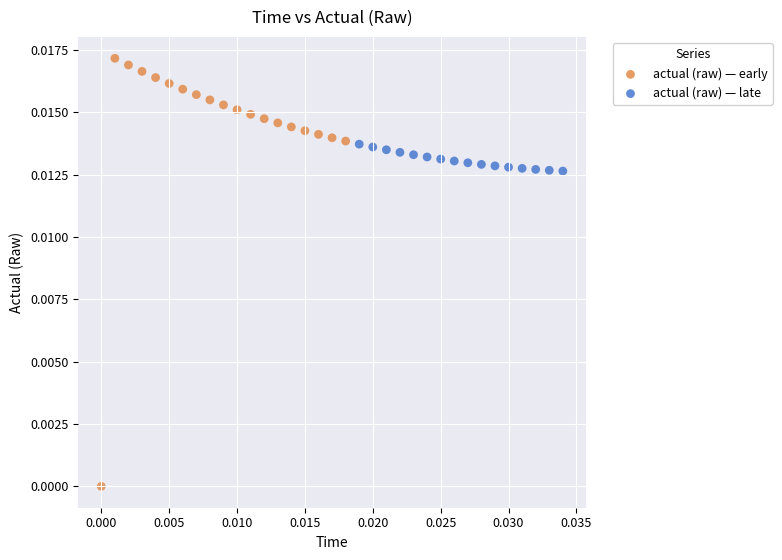

Which series contains the highest Y value?

actual (raw) — early